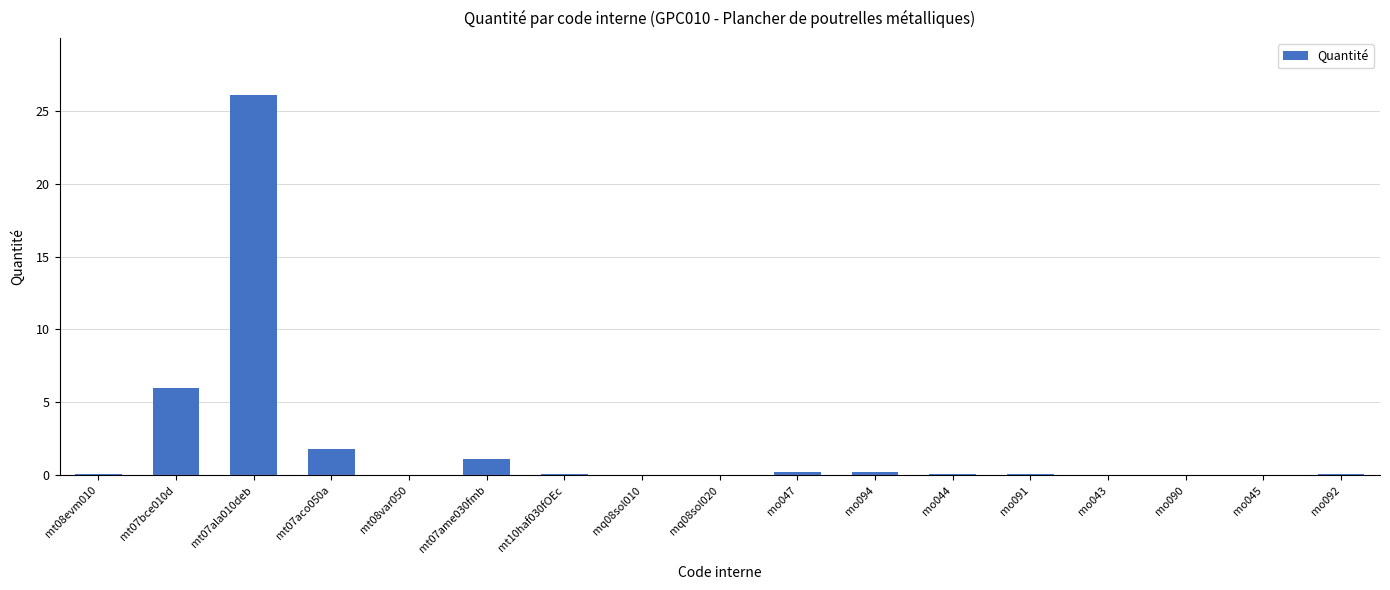

What is the maximum value shown in the chart?

26.1